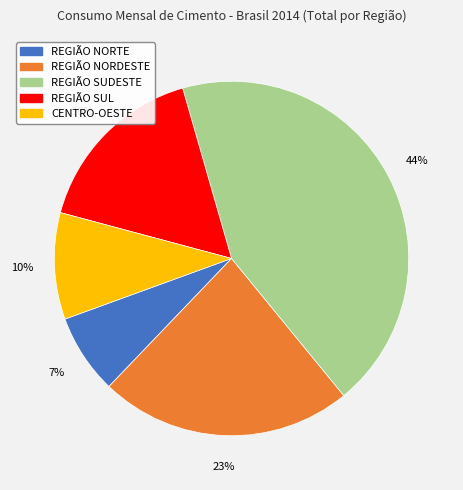

The REGIÃO SUDESTE slice represents 56% of the pie. True or false?

False